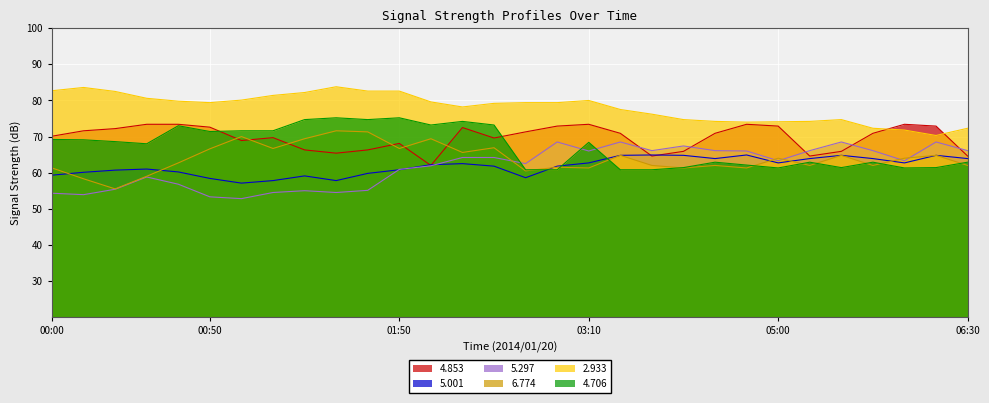

True or false:   6.774 has a value of 61.3 at 03:10.

True